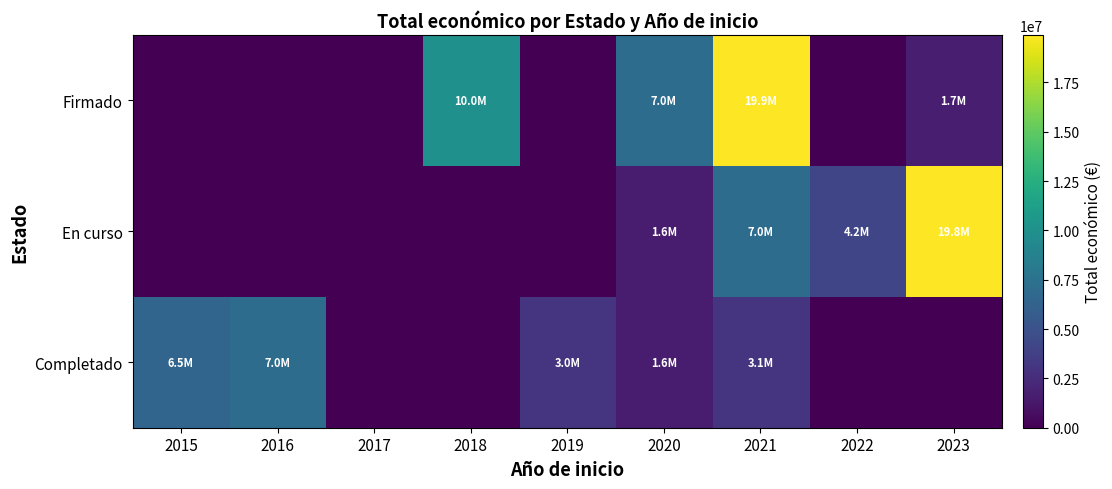

Count the number of data series in this chart.

3